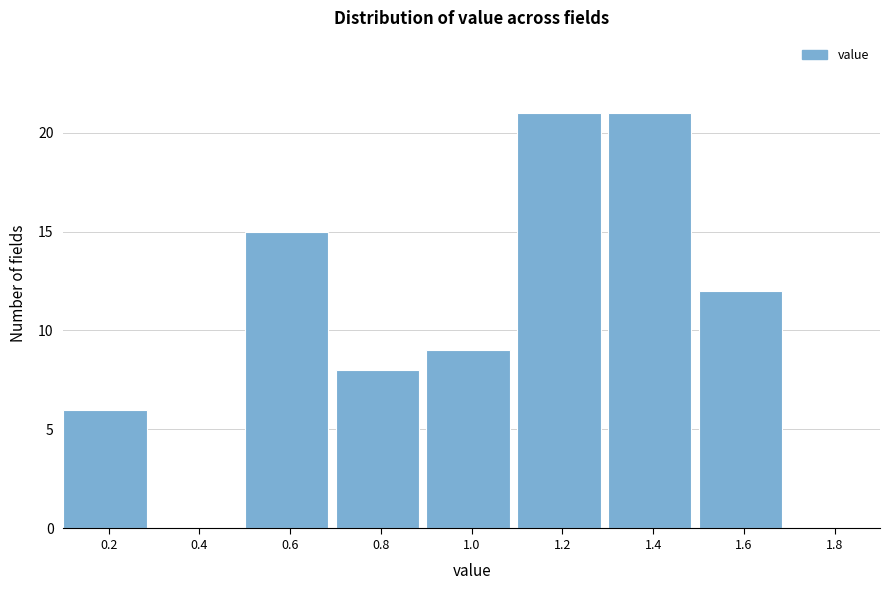

Reading left to right, transcribe all the data shown in this chart.

0.2=6	0.4=0	0.6=15	0.8=8	1.0=9	1.2=21	1.4=21	1.6=12	1.8=0